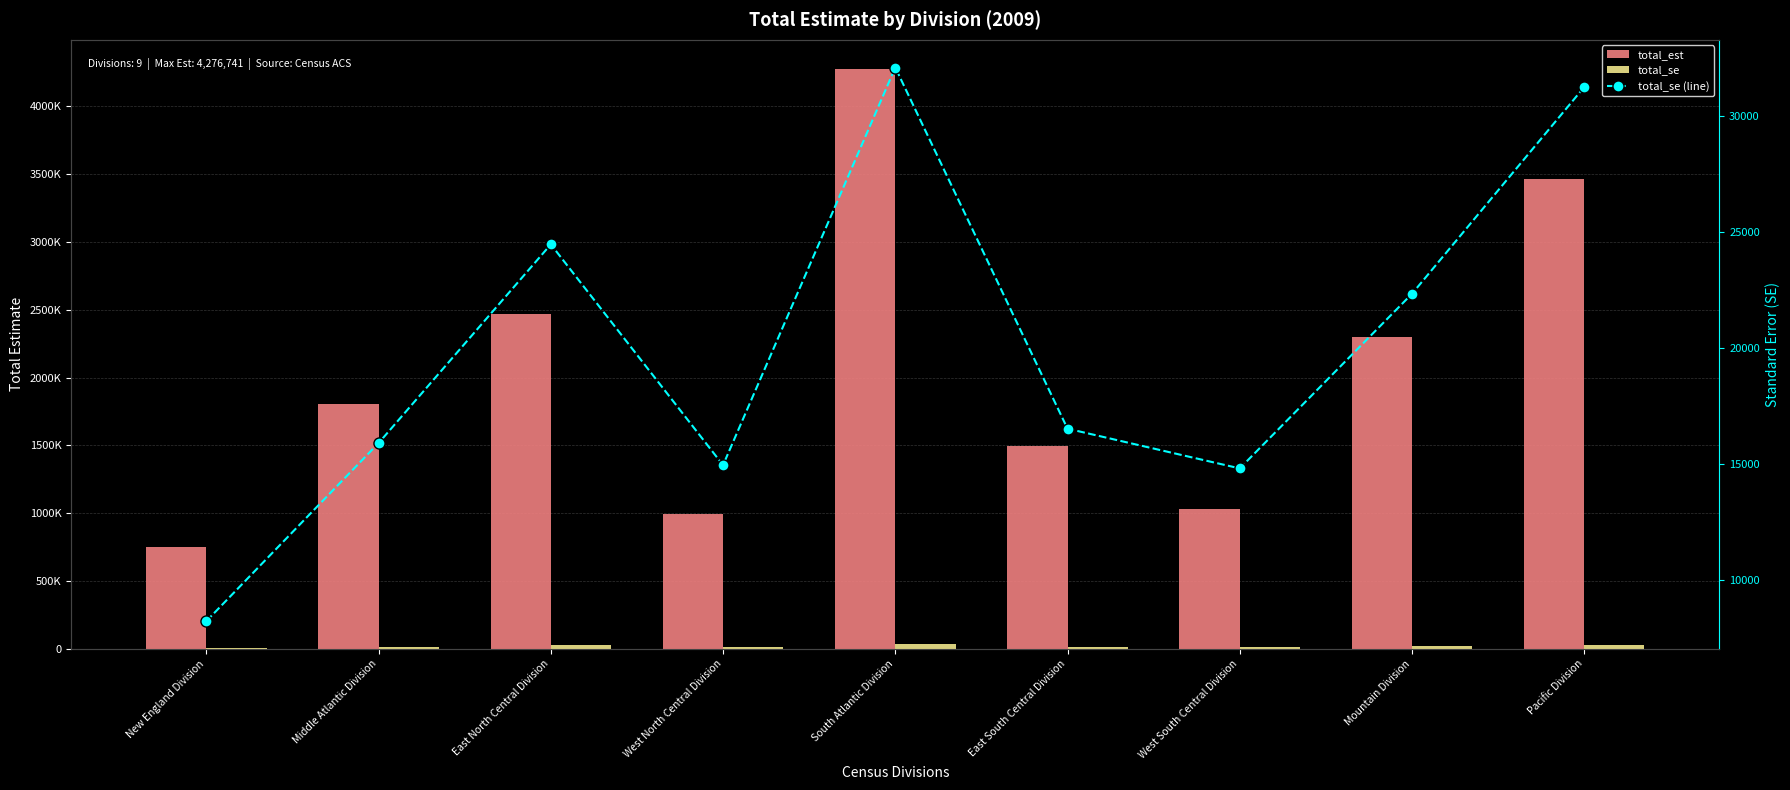

How many data points in total_se are less than 16532?

4